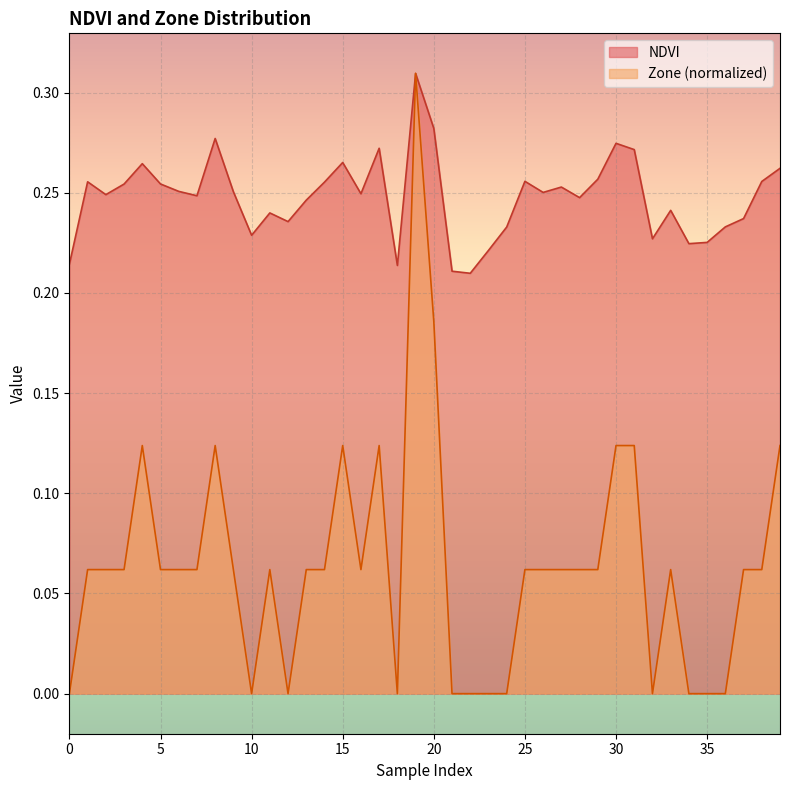

What is the average value of the Zone series?

0.1